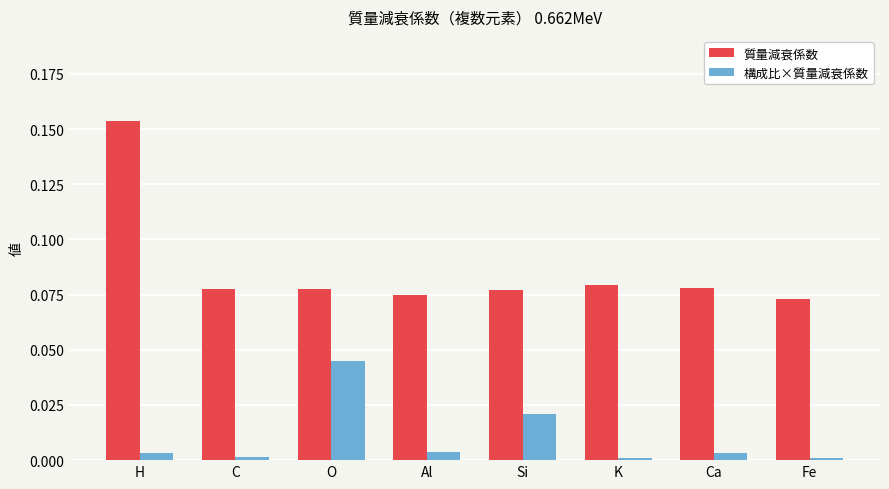

Which category has the highest value in the 構成比×質量減衰係数 series?

O